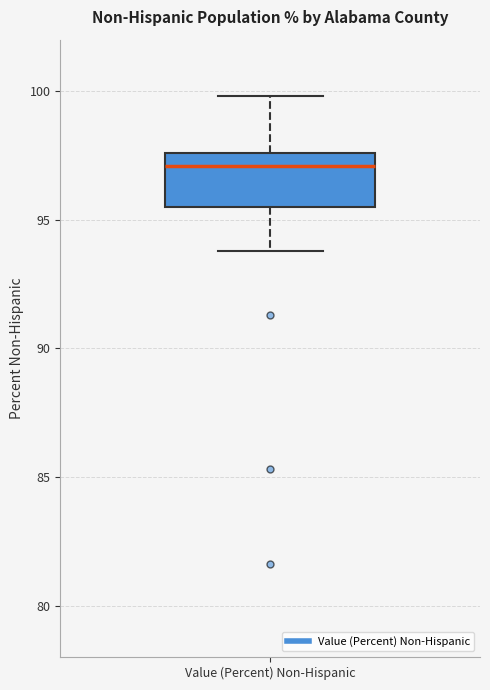

Transcribe this box plot: give where the median line is, the range the box spans, and where the two whiskers end, as read against the y-axis. The values are not printed on the chart, so give them approximately, as read against the axis.

median 97.0, box 95.5 to 97.5, whiskers 94.0 to 100.0